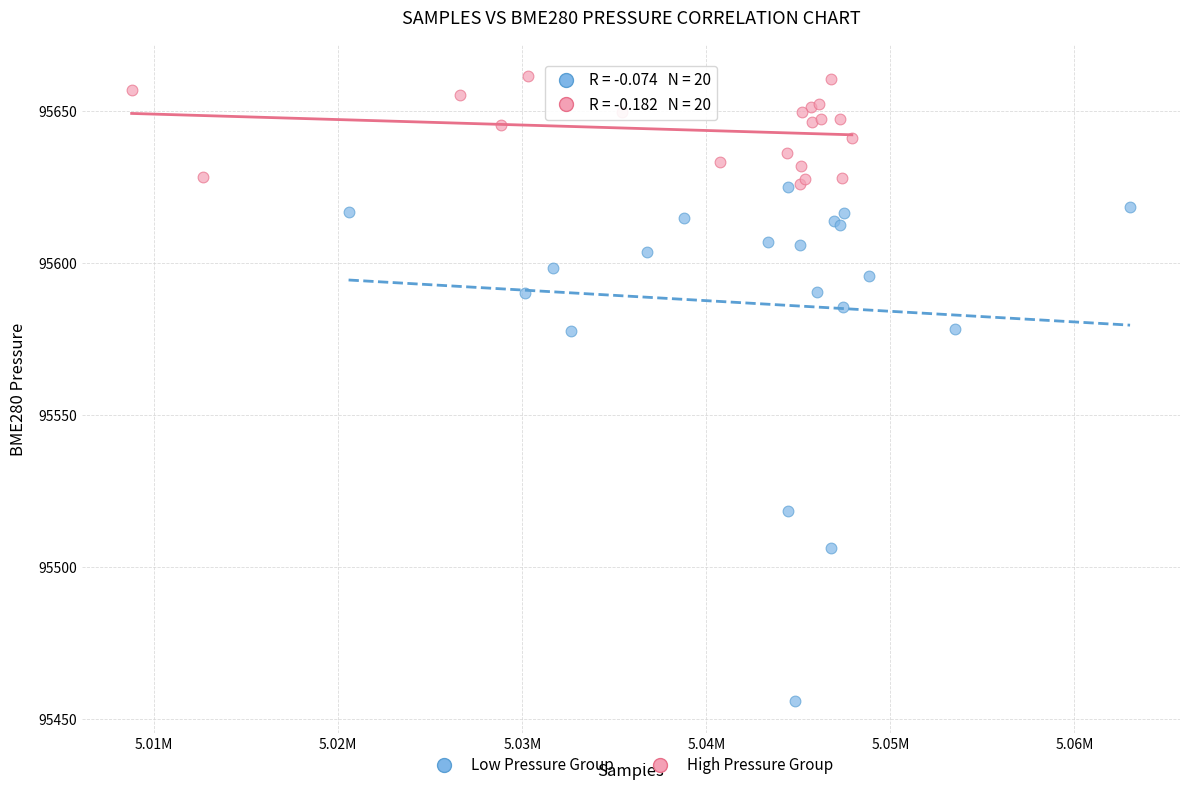

Which series has the largest Y range (max minus min)?

Low Pressure Group